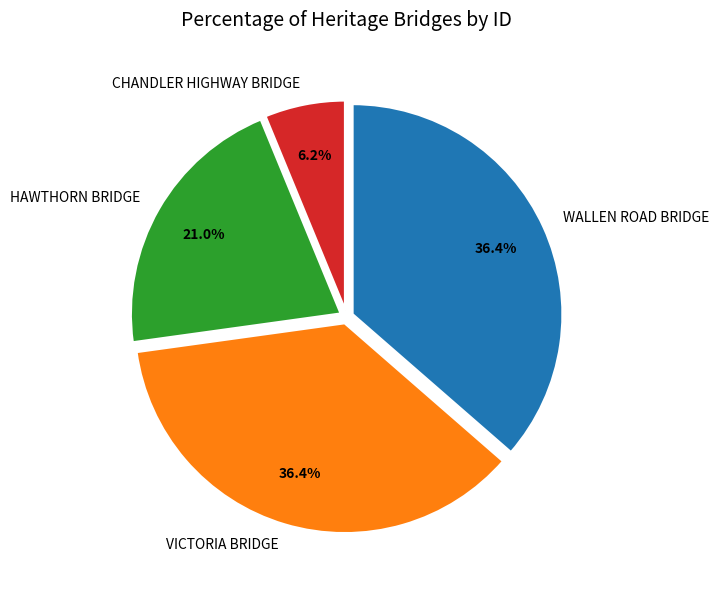

Which slice is the smallest?

CHANDLER HIGHWAY BRIDGE